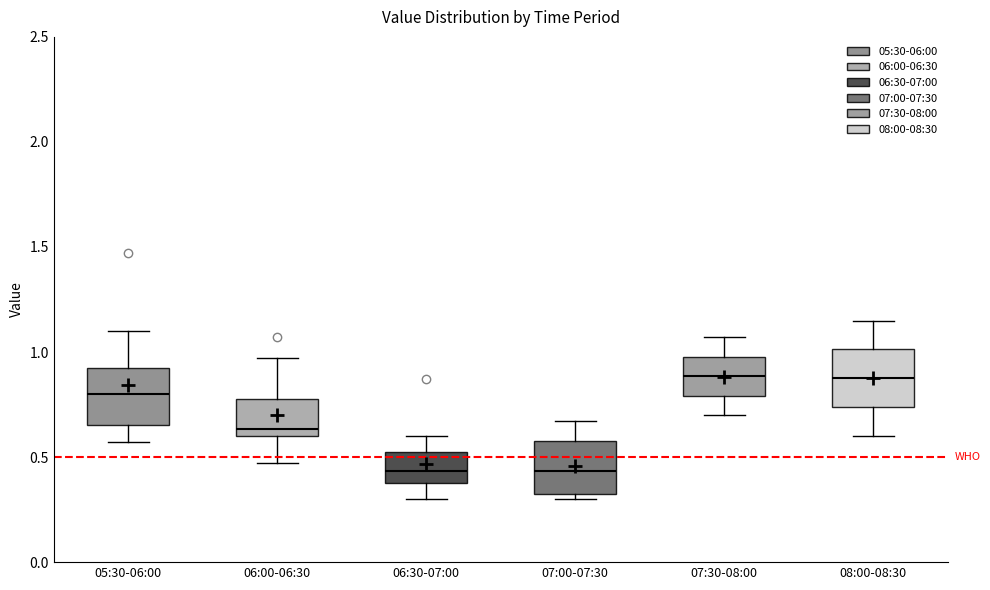

Where does the lower whisker of the box for 08:00-08:30 end on the y-axis? The values are not printed on the chart, so give them approximately, as read against the axis.

0.60